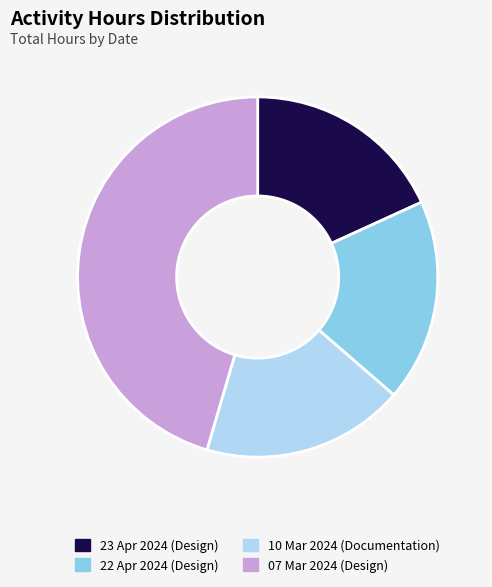

Count the number of slices in the pie.

4